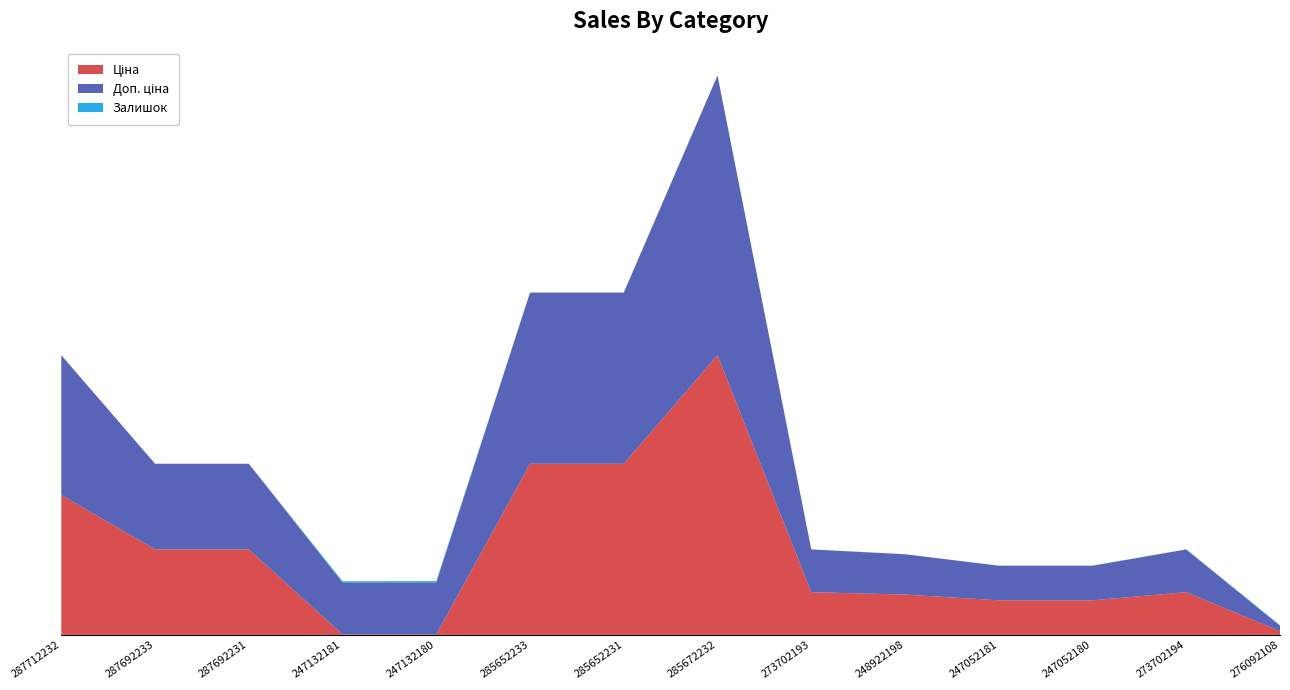

Reading left to right, list all the values displayed in this chart.

Ціна: 287712232=30512.3	287692233=18671.5	287692231=18671.5	247132181=113.3	247132180=113.3	285652233=37343.0	285652231=37343.0	285672232=61024.7	273702193=9321.4	248922198=8797.6	247052181=7545.9	247052180=7545.9	273702194=9321.4	276092108=842.8
Доп. ціна: 287712232=30512.3	287692233=18671.5	287692231=18671.5	247132181=11334.0	247132180=11334.0	285652233=37343.0	285652231=37343.0	285672232=61024.7	273702193=9321.4	248922198=8797.6	247052181=7545.9	247052180=7545.9	273702194=9321.4	276092108=1142.1
Залишок: 287712232=0.0	287692233=0.0	287692231=0.0	247132181=260.0	247132180=290.0	285652233=12.0	285652231=22.0	285672232=15.0	273702193=19.0	248922198=11.0	247052181=20.0	247052180=21.0	273702194=18.0	276092108=144.0